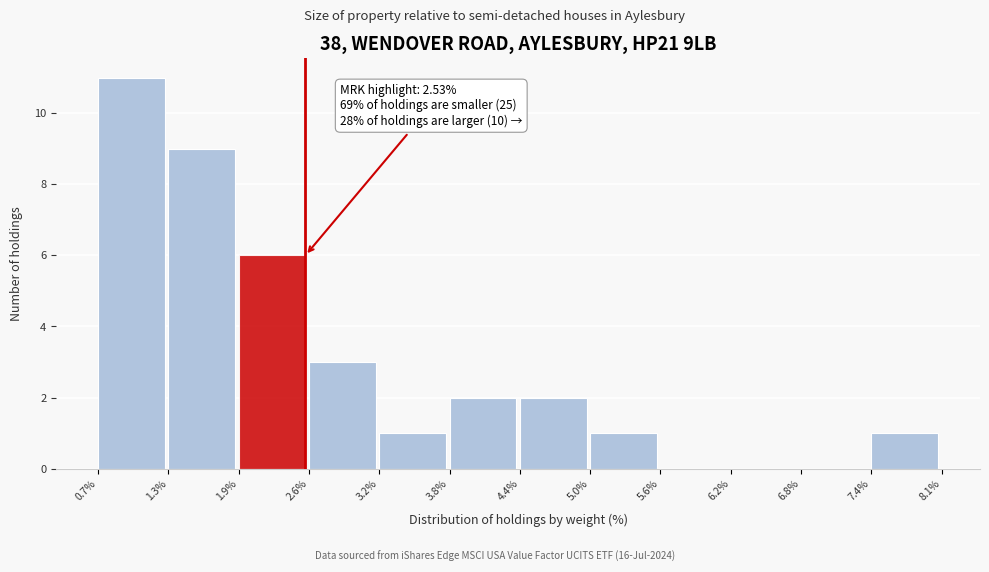

Which range on the x-axis has the tallest bar?

0.7% to 1.3%